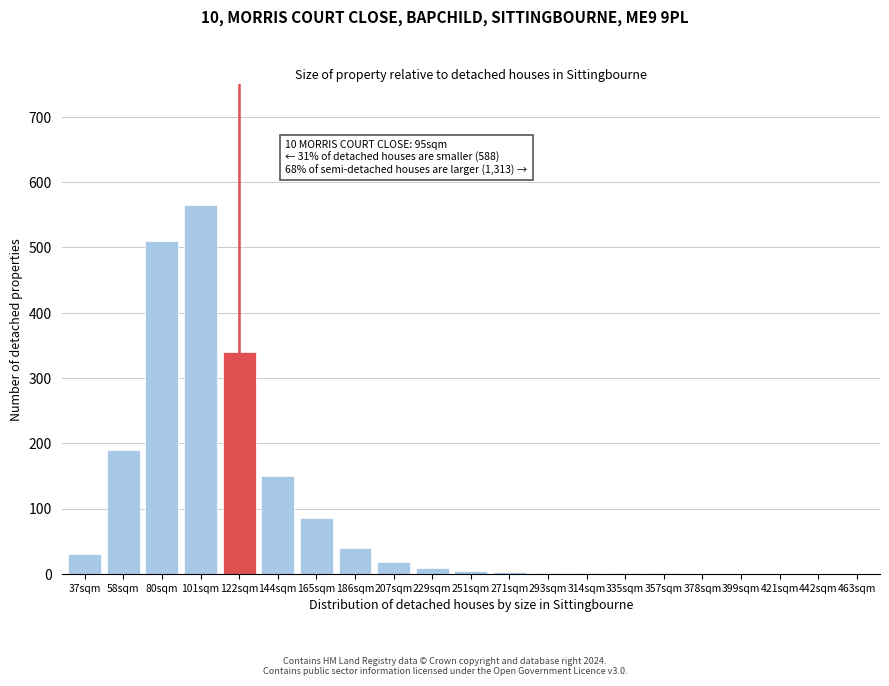

What is the sum of all values?

1950